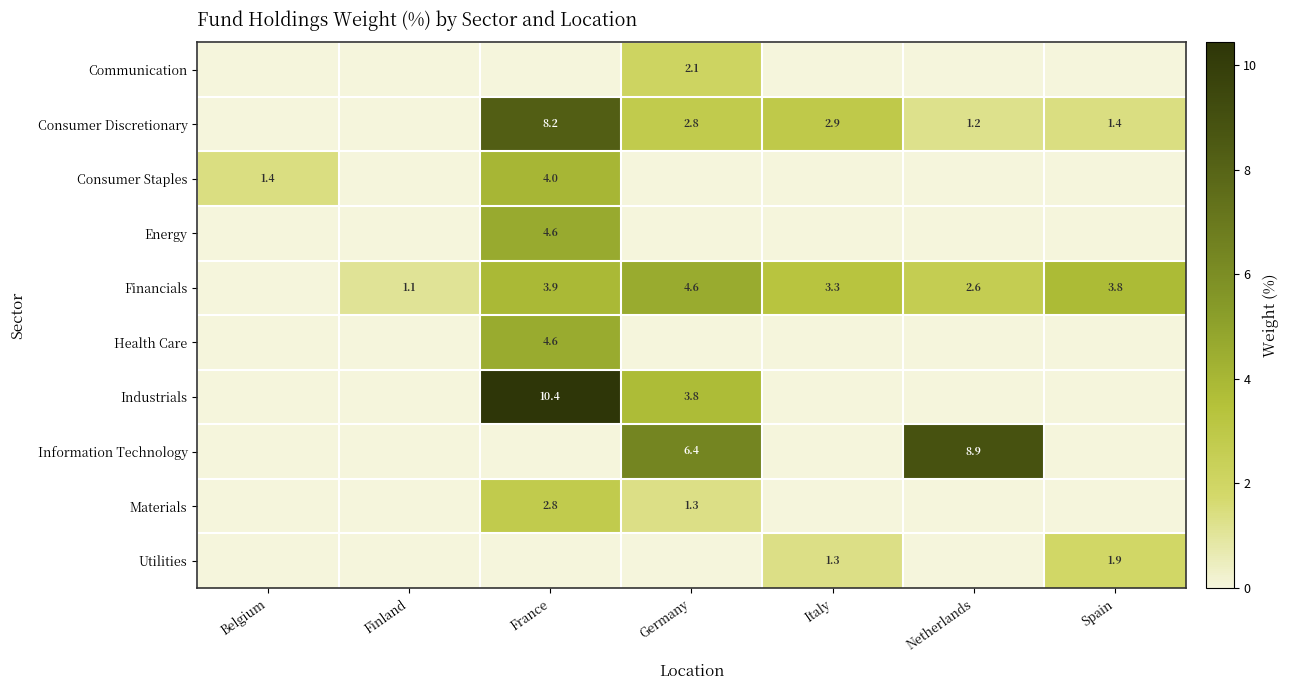

At how many categories does at least one series exceed 0?

7